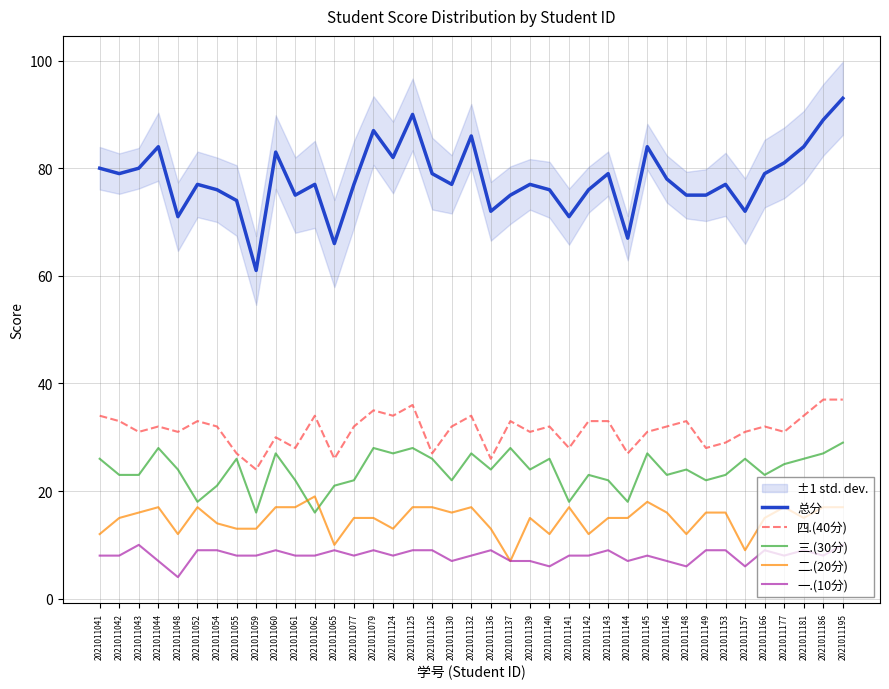

Reading left to right, list all the values displayed in this chart.

总分: 2021011041=80	2021011042=79	2021011043=80	2021011044=84	2021011048=71	2021011052=77	2021011054=76	2021011055=74	2021011059=61	2021011060=83	2021011061=75	2021011062=77	2021011065=66	2021011077=77	2021011079=87	2021011124=82	2021011125=90	2021011126=79	2021011130=77	2021011132=86	2021011136=72	2021011137=75	2021011139=77	2021011140=76	2021011141=71	2021011142=76	2021011143=79	2021011144=67	2021011145=84	2021011146=78	2021011148=75	2021011149=75	2021011153=77	2021011157=72	2021011166=79	2021011177=81	2021011181=84	2021011186=89	2021011195=93
四.(40分): 2021011041=34	2021011042=33	2021011043=31	2021011044=32	2021011048=31	2021011052=33	2021011054=32	2021011055=27	2021011059=24	2021011060=30	2021011061=28	2021011062=34	2021011065=26	2021011077=32	2021011079=35	2021011124=34	2021011125=36	2021011126=27	2021011130=32	2021011132=34	2021011136=26	2021011137=33	2021011139=31	2021011140=32	2021011141=28	2021011142=33	2021011143=33	2021011144=27	2021011145=31	2021011146=32	2021011148=33	2021011149=28	2021011153=29	2021011157=31	2021011166=32	2021011177=31	2021011181=34	2021011186=37	2021011195=37
三.(30分): 2021011041=26	2021011042=23	2021011043=23	2021011044=28	2021011048=24	2021011052=18	2021011054=21	2021011055=26	2021011059=16	2021011060=27	2021011061=22	2021011062=16	2021011065=21	2021011077=22	2021011079=28	2021011124=27	2021011125=28	2021011126=26	2021011130=22	2021011132=27	2021011136=24	2021011137=28	2021011139=24	2021011140=26	2021011141=18	2021011142=23	2021011143=22	2021011144=18	2021011145=27	2021011146=23	2021011148=24	2021011149=22	2021011153=23	2021011157=26	2021011166=23	2021011177=25	2021011181=26	2021011186=27	2021011195=29
二.(20分): 2021011041=12	2021011042=15	2021011043=16	2021011044=17	2021011048=12	2021011052=17	2021011054=14	2021011055=13	2021011059=13	2021011060=17	2021011061=17	2021011062=19	2021011065=10	2021011077=15	2021011079=15	2021011124=13	2021011125=17	2021011126=17	2021011130=16	2021011132=17	2021011136=13	2021011137=7	2021011139=15	2021011140=12	2021011141=17	2021011142=12	2021011143=15	2021011144=15	2021011145=18	2021011146=16	2021011148=12	2021011149=16	2021011153=16	2021011157=9	2021011166=15	2021011177=17	2021011181=15	2021011186=17	2021011195=17
一.(10分): 2021011041=8	2021011042=8	2021011043=10	2021011044=7	2021011048=4	2021011052=9	2021011054=9	2021011055=8	2021011059=8	2021011060=9	2021011061=8	2021011062=8	2021011065=9	2021011077=8	2021011079=9	2021011124=8	2021011125=9	2021011126=9	2021011130=7	2021011132=8	2021011136=9	2021011137=7	2021011139=7	2021011140=6	2021011141=8	2021011142=8	2021011143=9	2021011144=7	2021011145=8	2021011146=7	2021011148=6	2021011149=9	2021011153=9	2021011157=6	2021011166=9	2021011177=8	2021011181=9	2021011186=8	2021011195=10